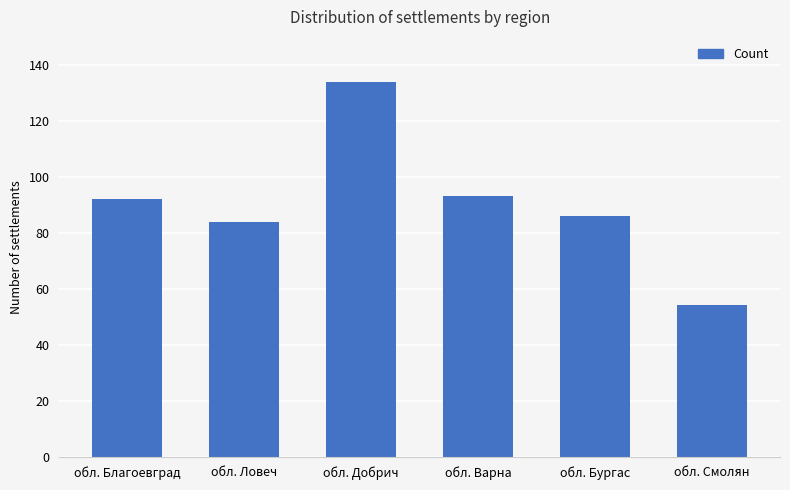

Read the value at обл. Ловеч.

84